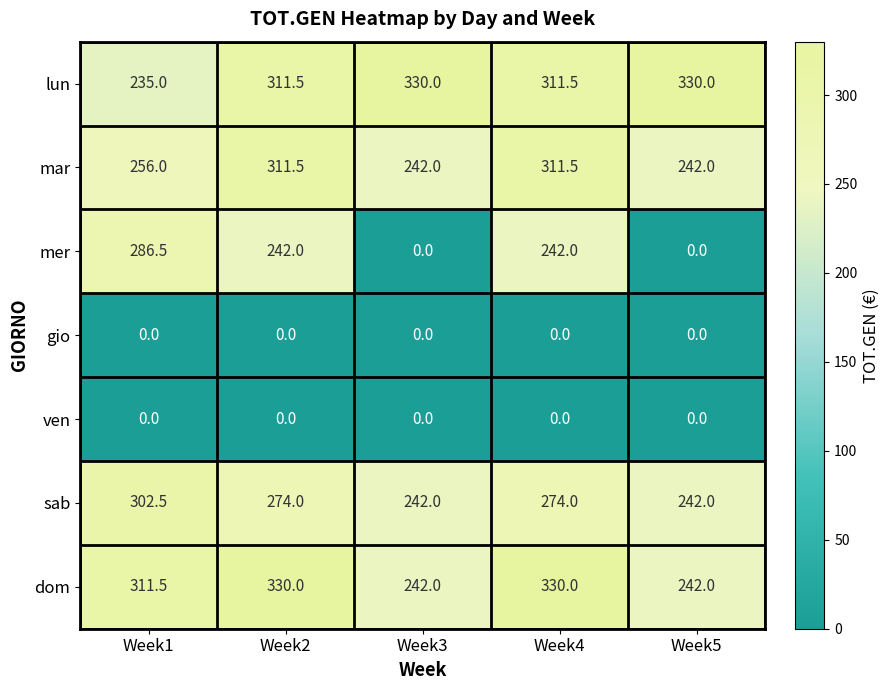

At how many categories does at least one series exceed 97?

5